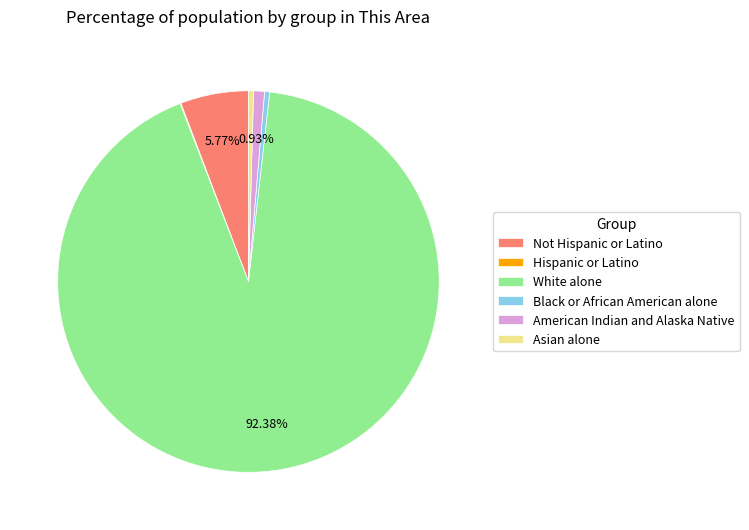

Approximately how many times larger is the value at Asian alone compared to American Indian and Alaska Native?

0.5